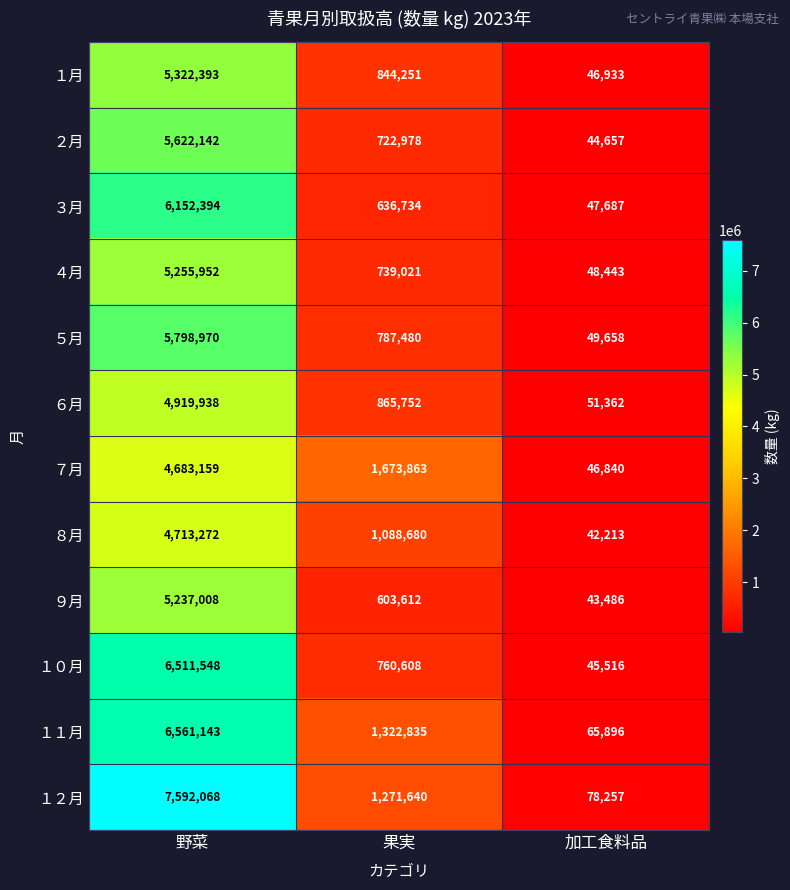

What is the total value across all series at 加工食料品?

610948